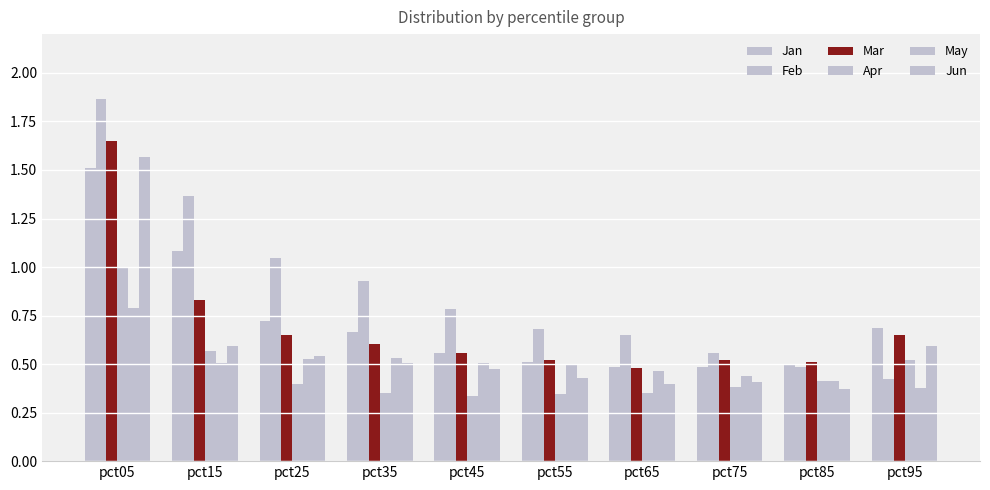

What is the value of the Mar bar at the 7th from the left?

0.5